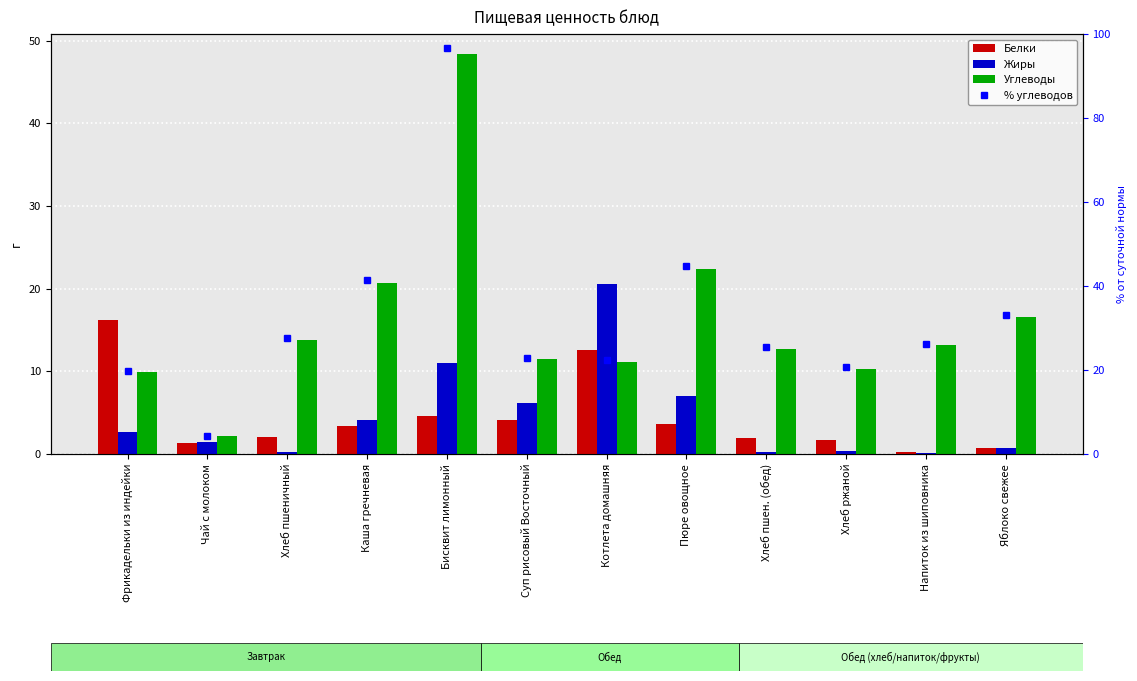

Which label corresponds to the largest value in the chart?

Бисквит лимонный